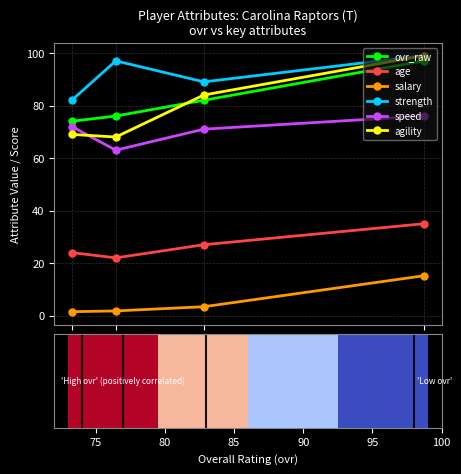

What is the value of the ovr_raw point at the 2nd from the left?

76.0